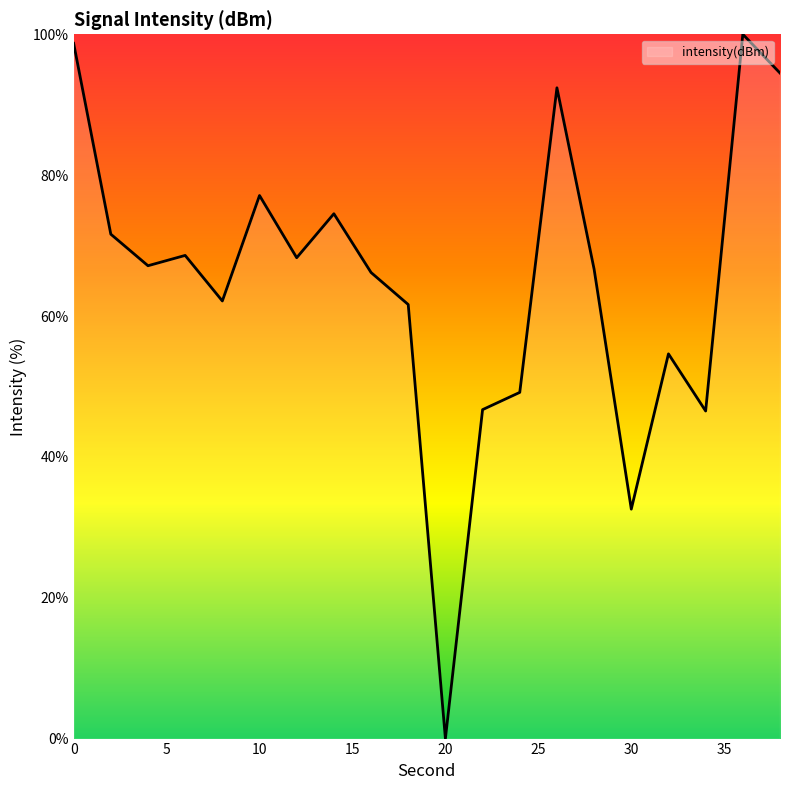

What is the greatest value displayed?

100.0